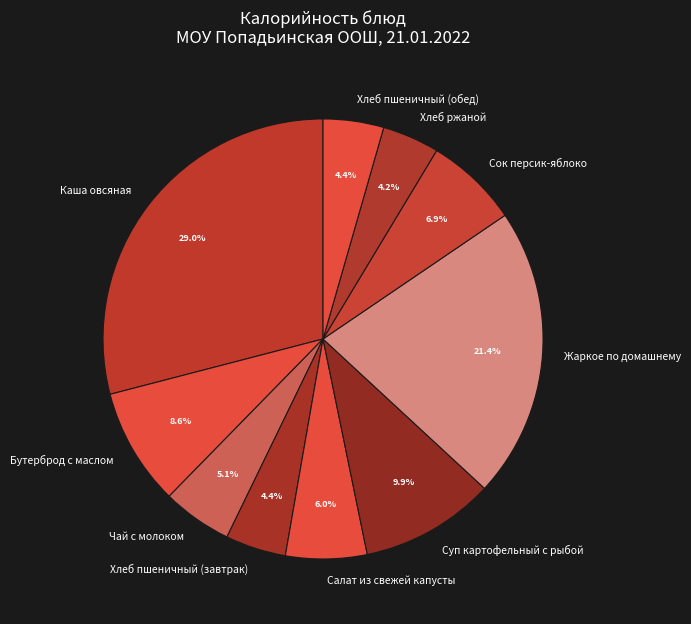

What percentage is NOT represented by Жаркое по домашнему?

78.6%